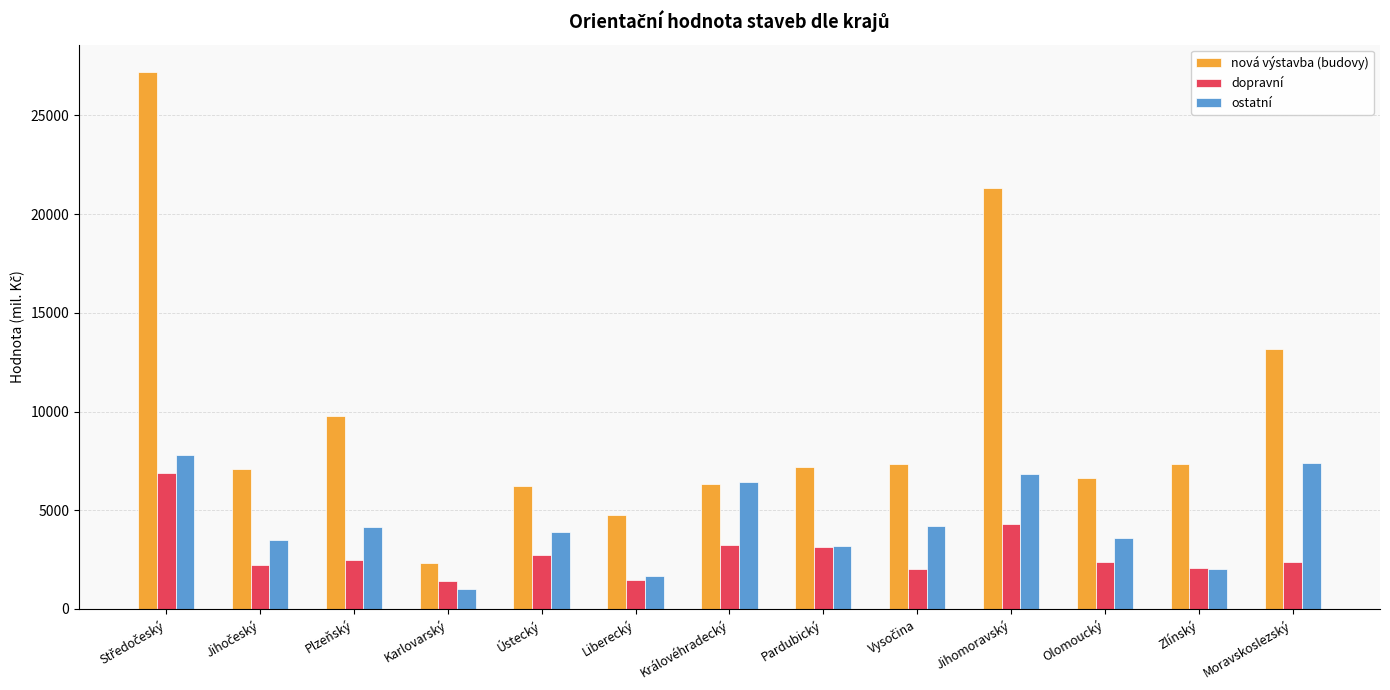

What position from the left is Plzeňský?

3